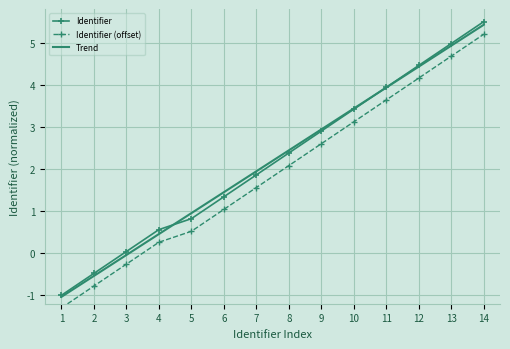

What is the sum of all Trend values?

30.7